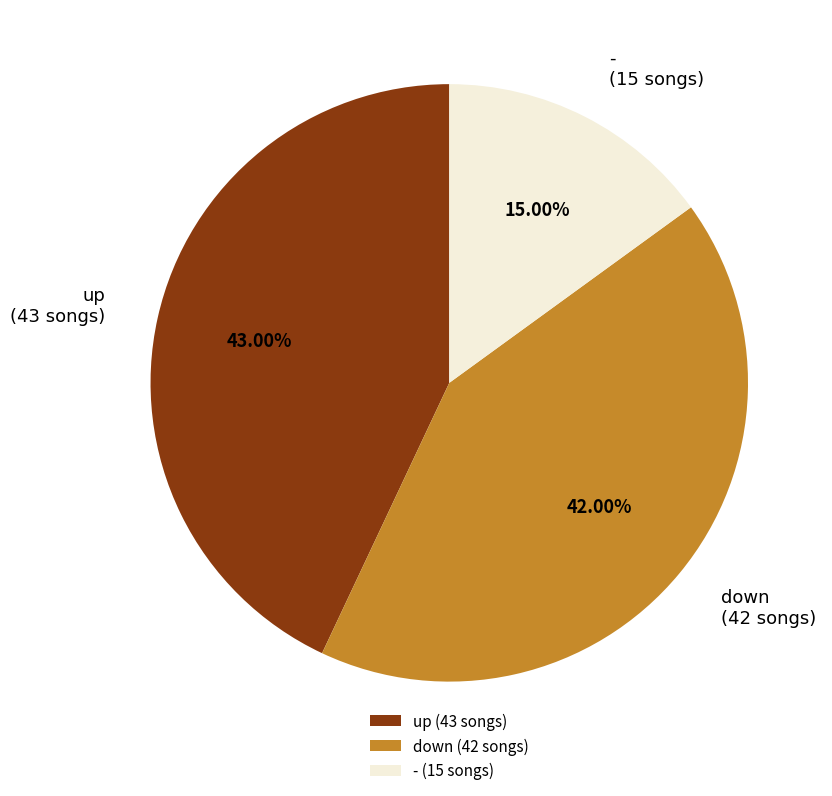

Between down and -, which is larger?

down